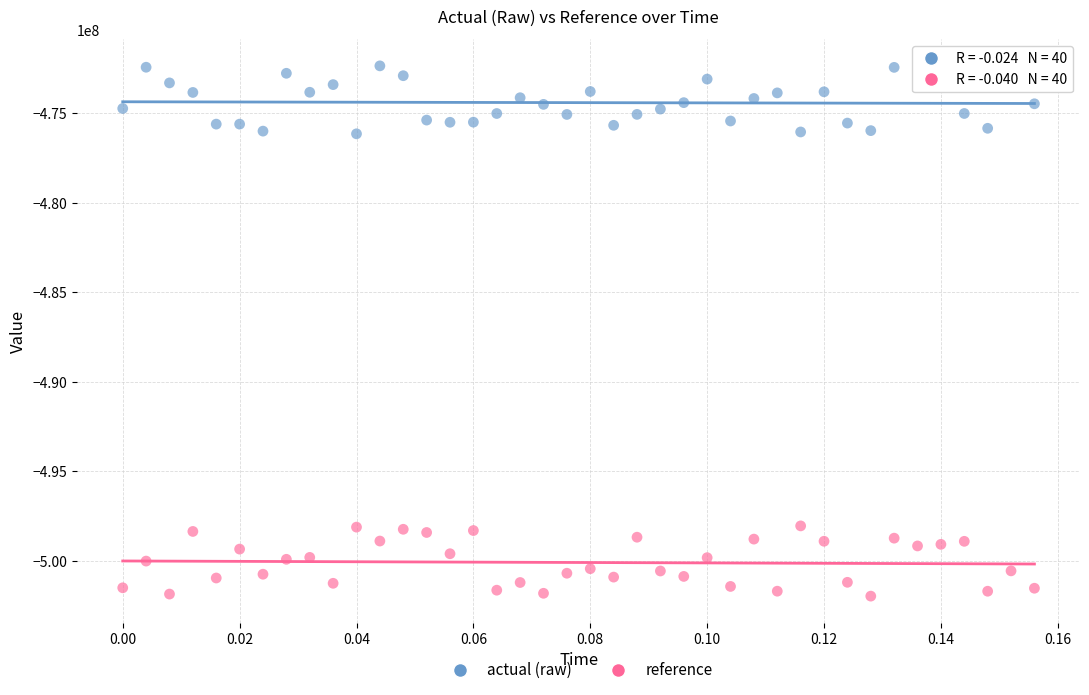

Which series reaches the minimum Y coordinate?

reference